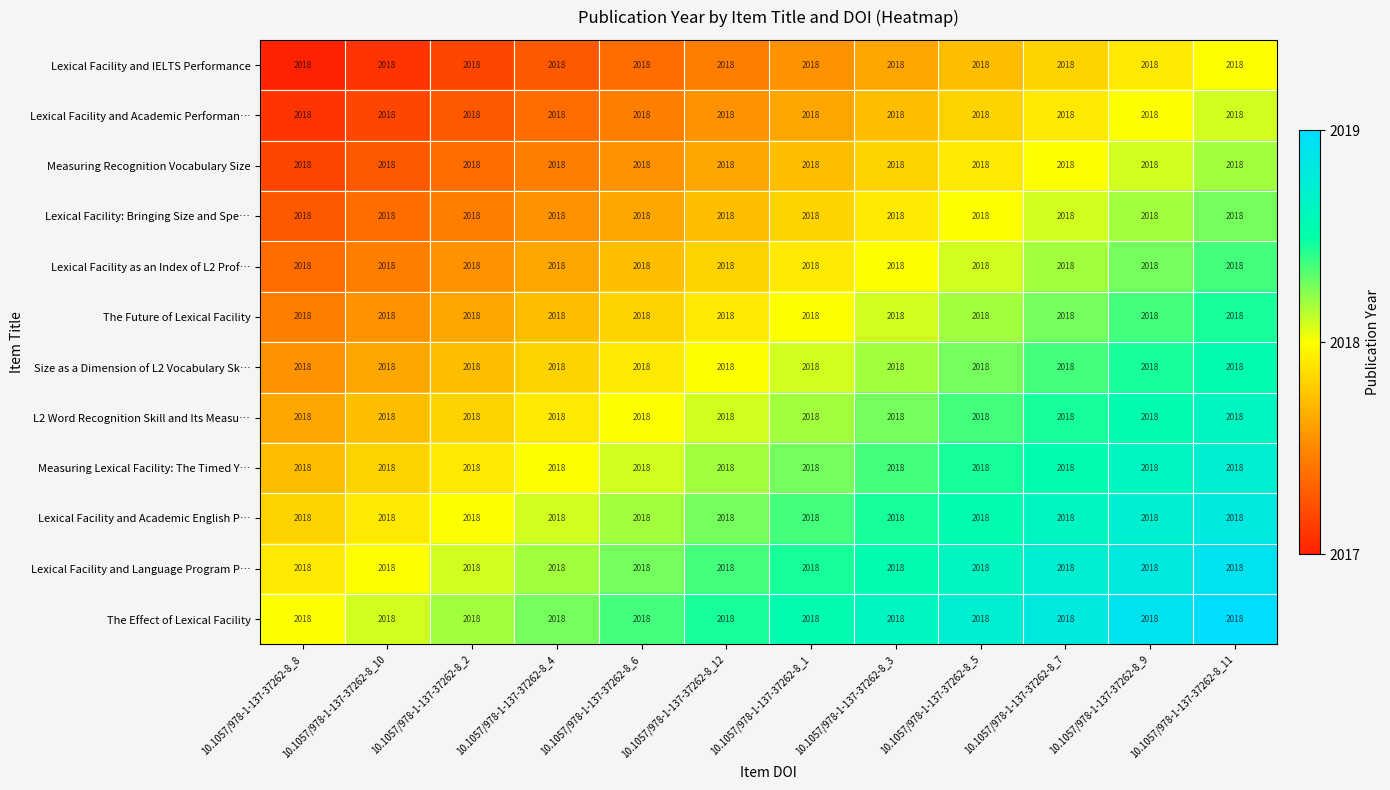

At which category is the sum across all series the highest?

10.1057/978-1-137-37262-8_11